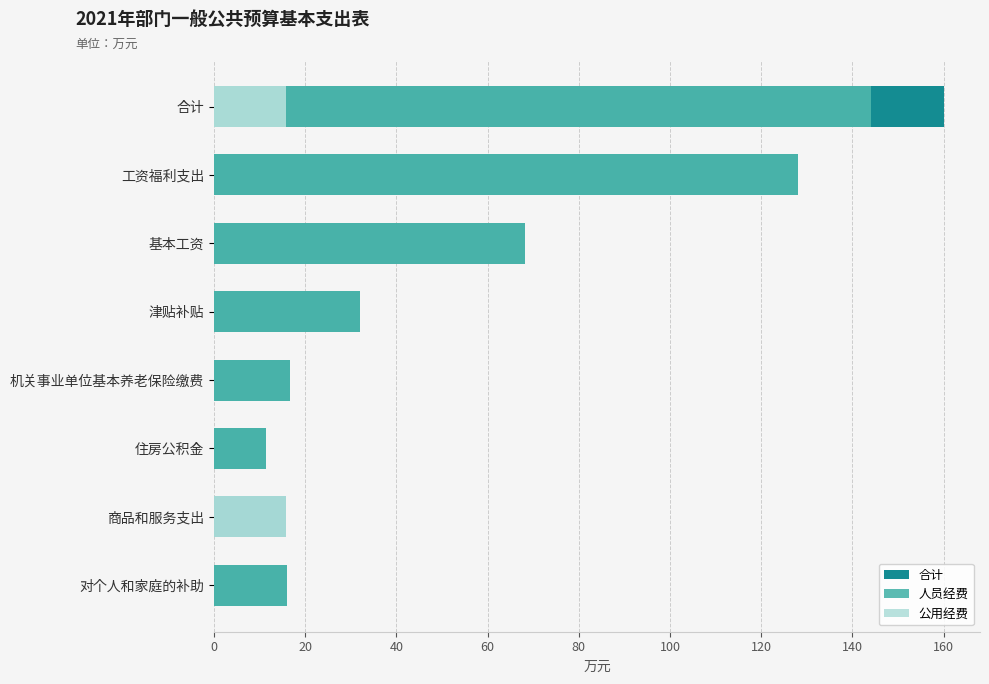

What is the approximate value of 公用经费 at 合计?

15.9